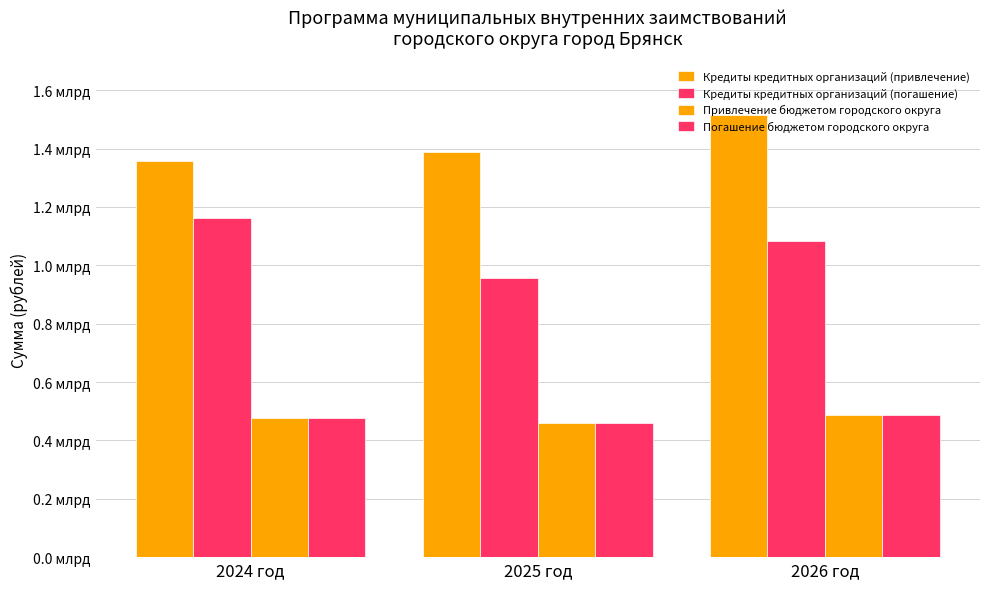

What is the difference between the maximum and minimum values in the Привлечение бюджетом городского округа series?

26667067